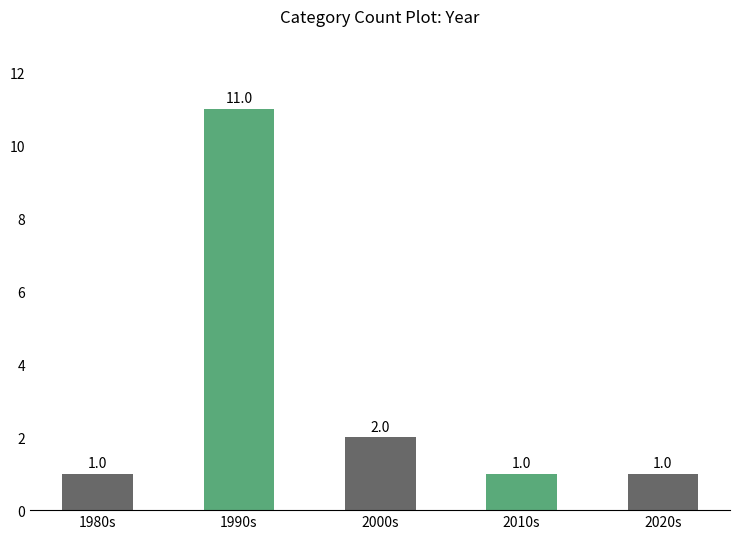

Count the number of values greater than 1.

2